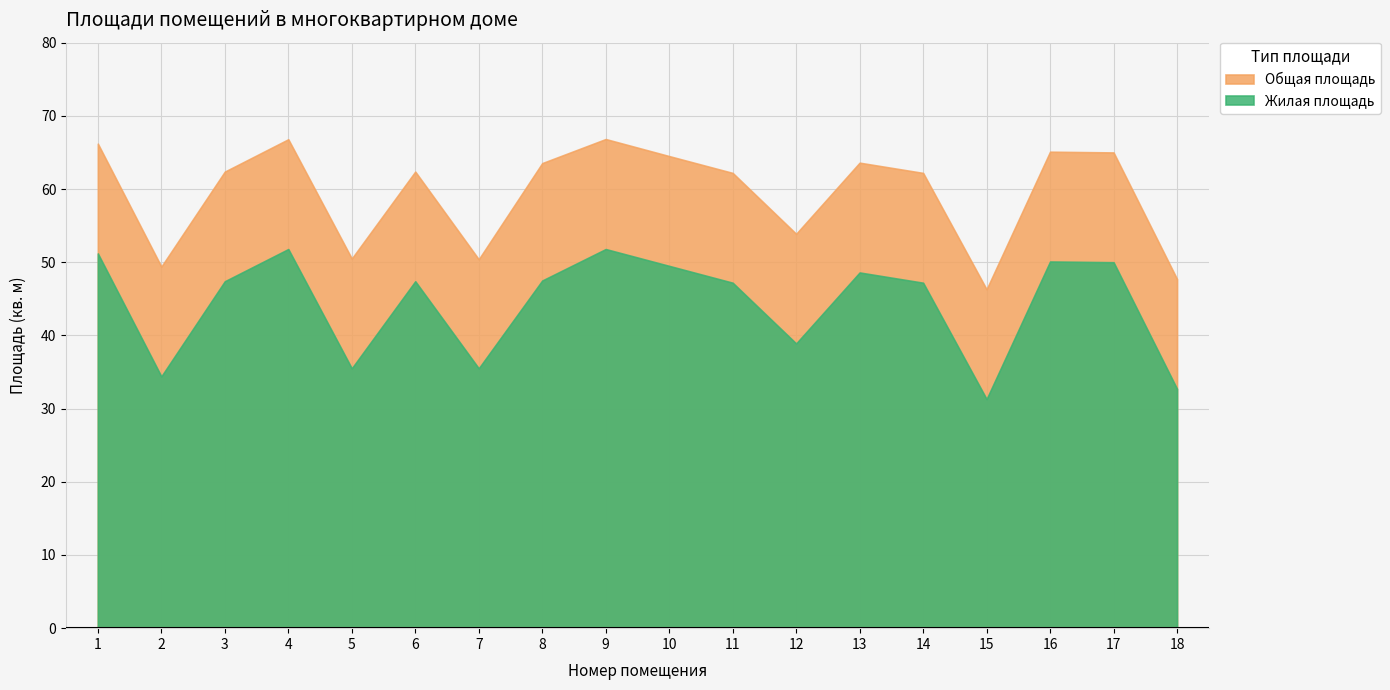

True or false: Общая площадь has a value of 17.4 at 4.

False